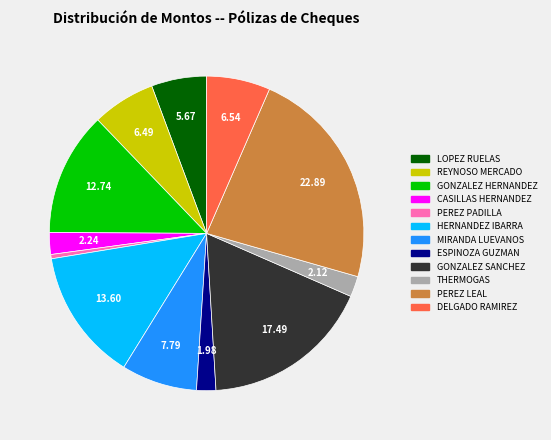

Is there any slice that represents more than half of the pie?

No